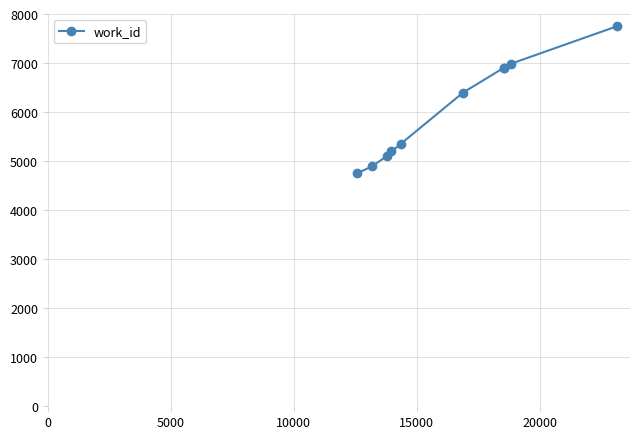

What is the minimum value shown in the chart?

4754